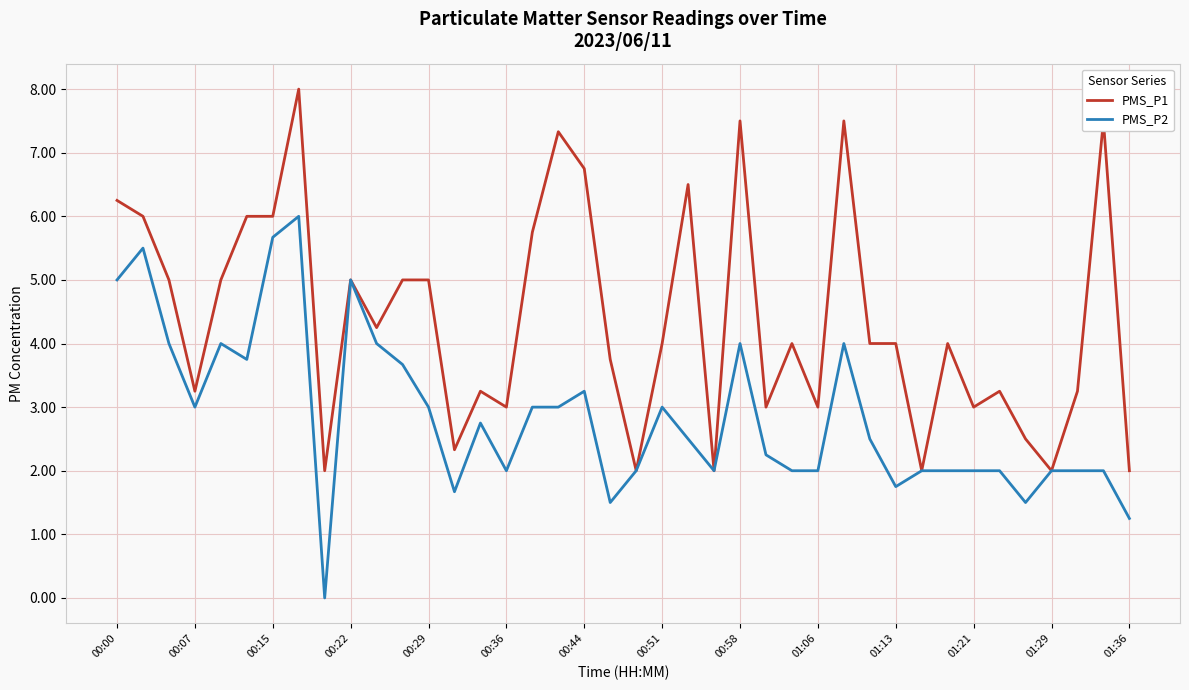

Does the chart display data point markers on the line(s)?

No